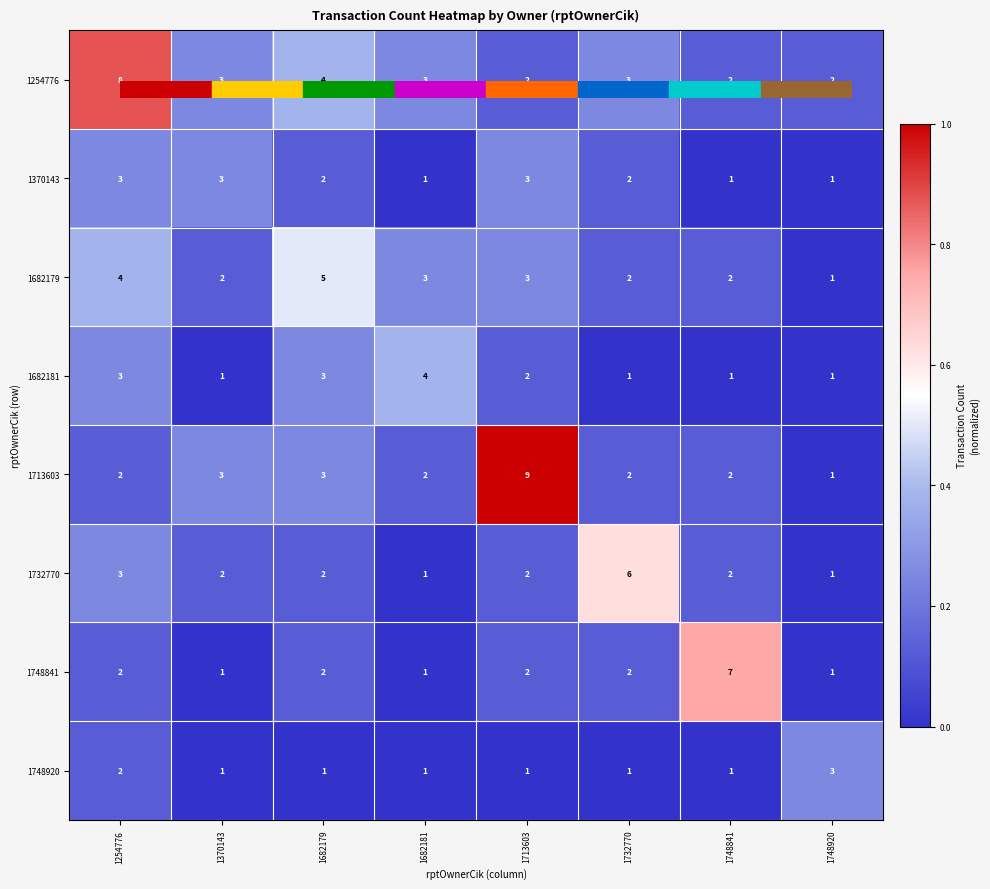

How many 1370143 values are between 1 and 3?

8